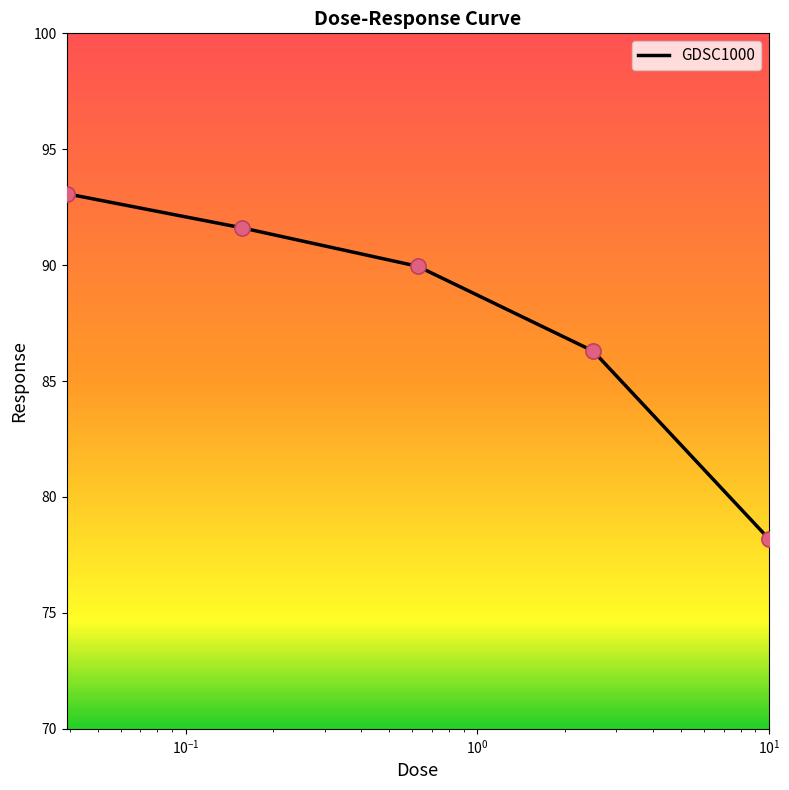

True or false: there are more than 0 points higher than both neighbors.

False